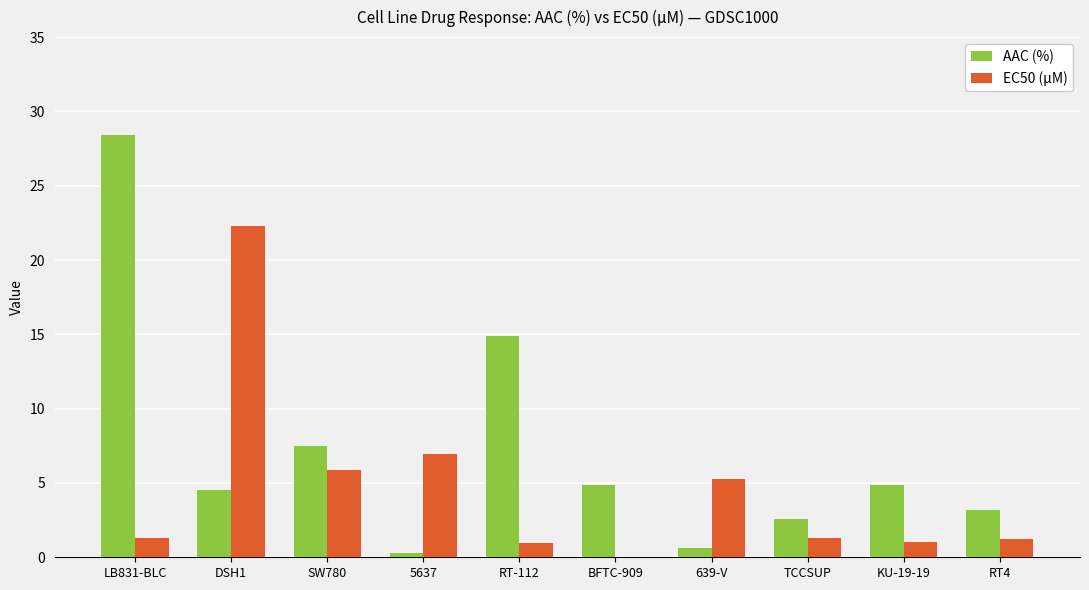

At which category does the chart reach its peak across all series?

LB831-BLC